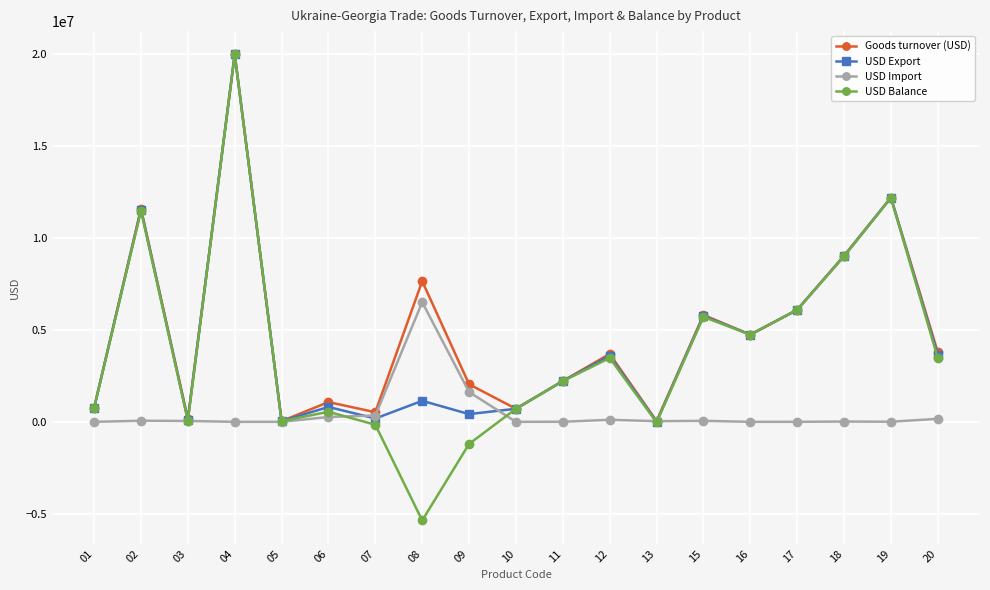

Is it true that USD Import equals 5864.0 at 19?

True